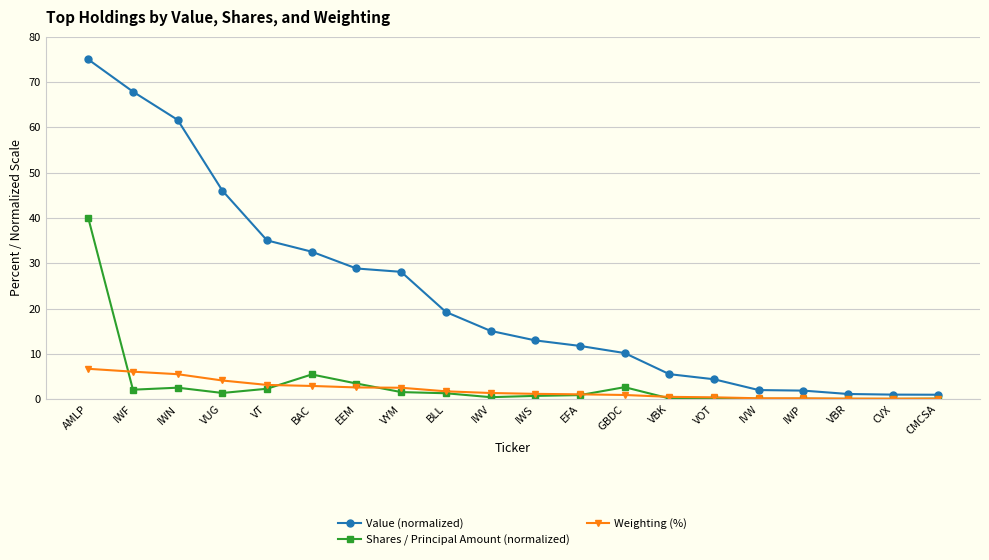

Is this an area chart (filled region under the line)?

No